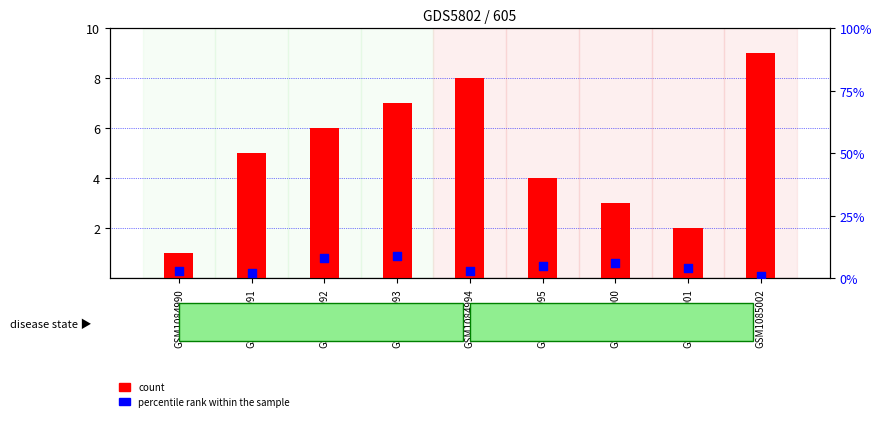

Which series contains the highest Y value?

count